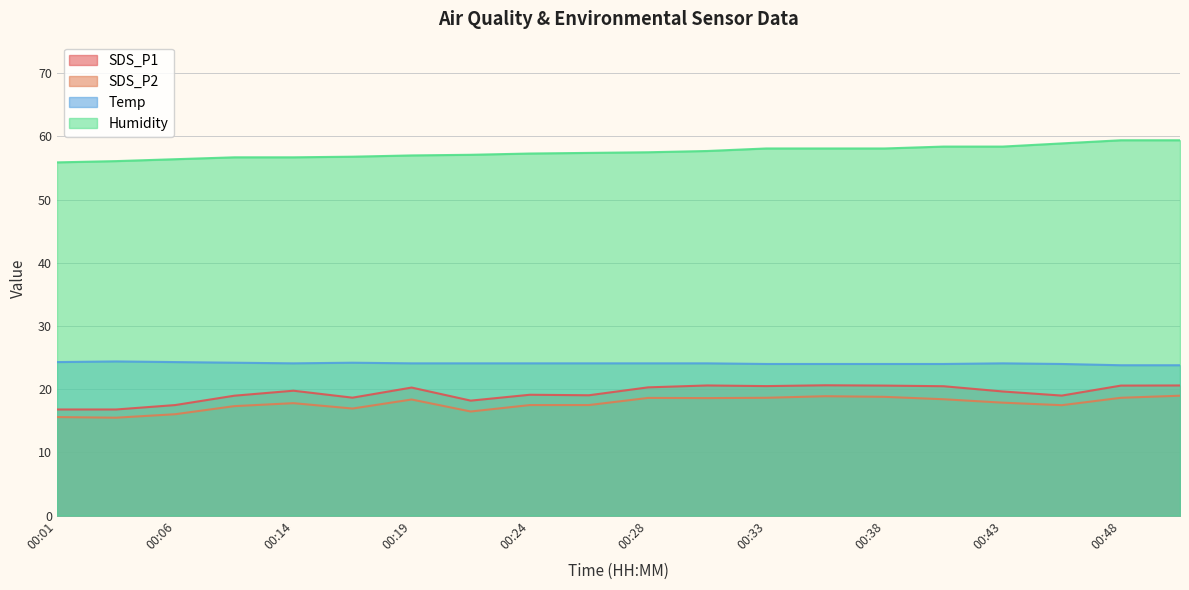

Rank the series by their maximum value, from lowest to highest.

SDS_P2, SDS_P1, Temp, Humidity